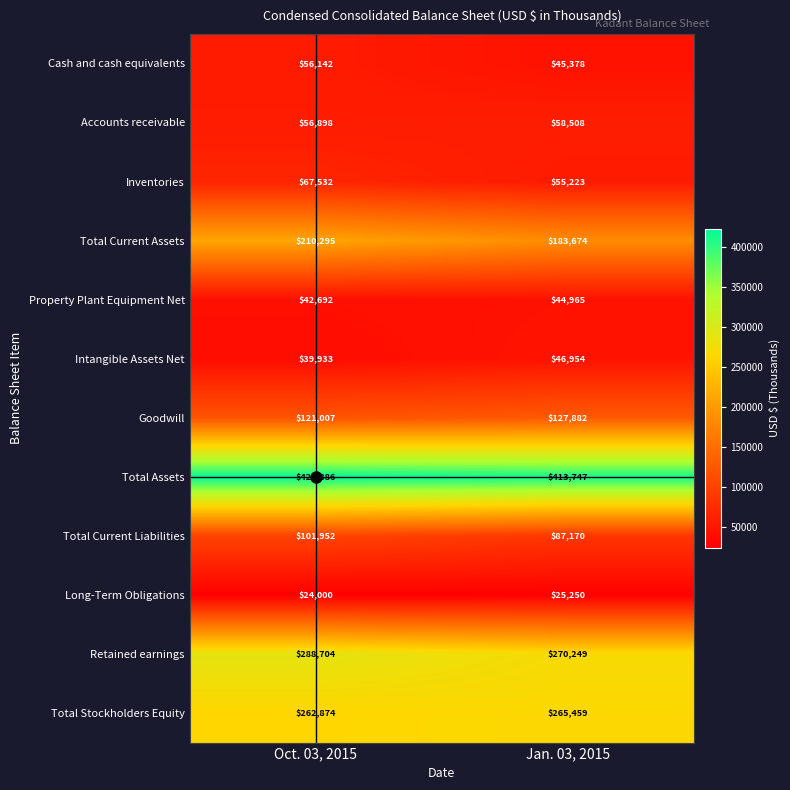

Count the number of categories in the chart.

2